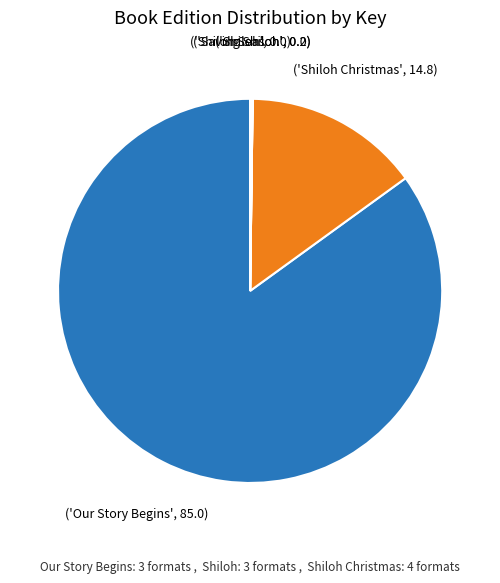

Does any single category account for the majority?

Yes